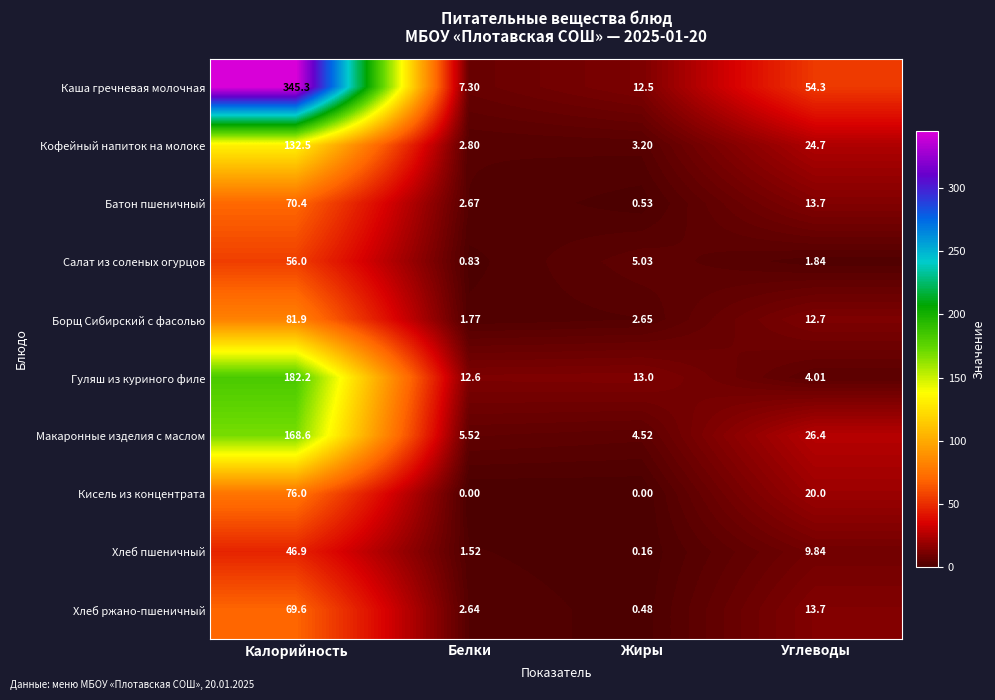

Where is Гуляш из куриного филе nearest to the value 93?

Жиры